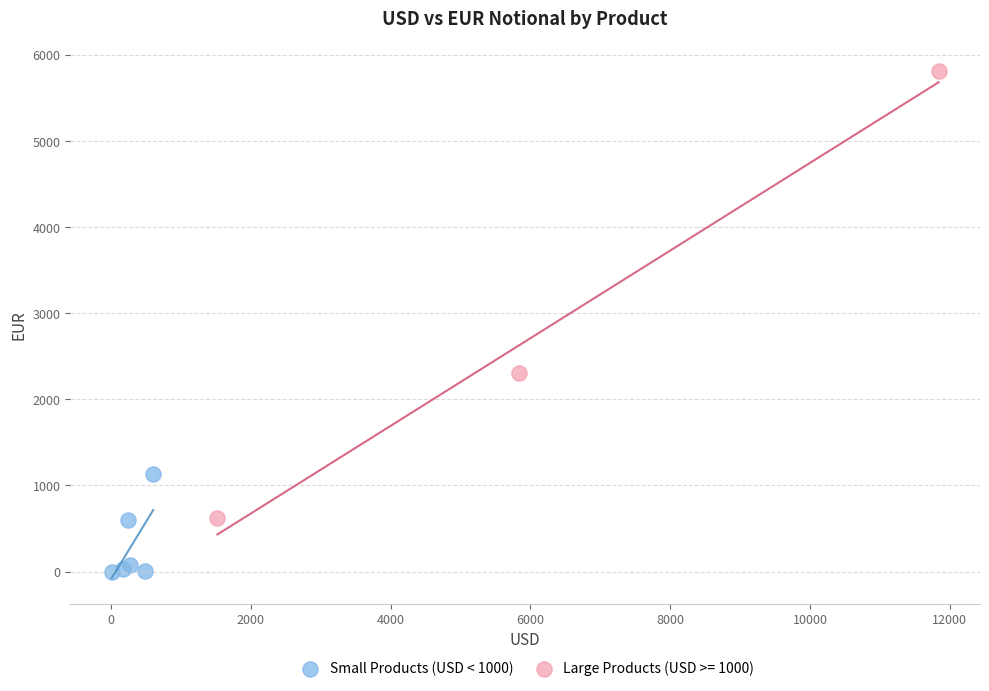

Which series contains the lowest Y value?

Small Products (USD < 1000)